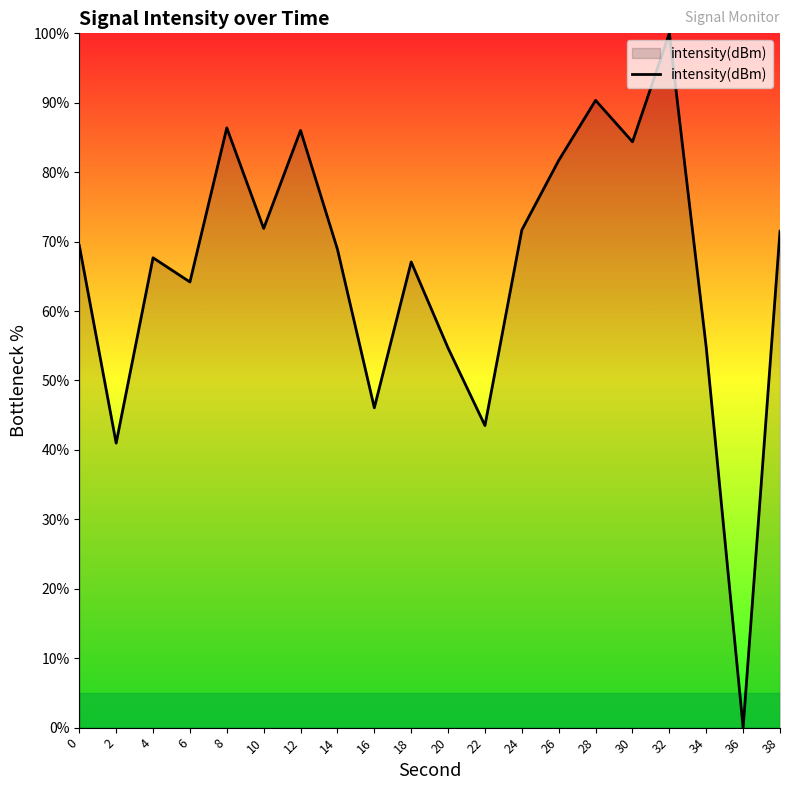

True or false: the data has more than 1 interior local peaks.

True